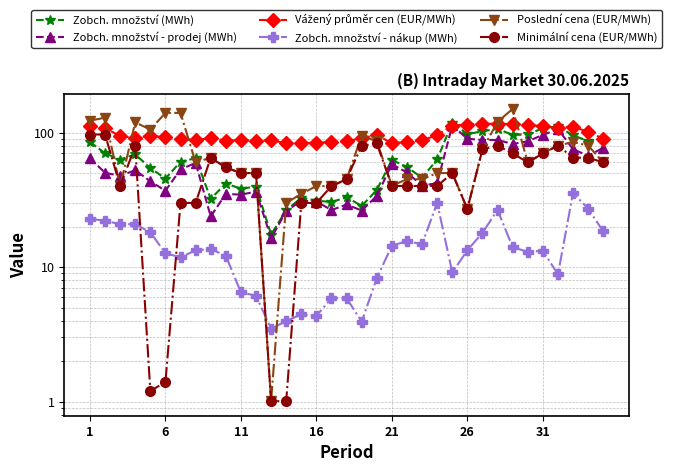

What is the label of the 8th point from the right?

27